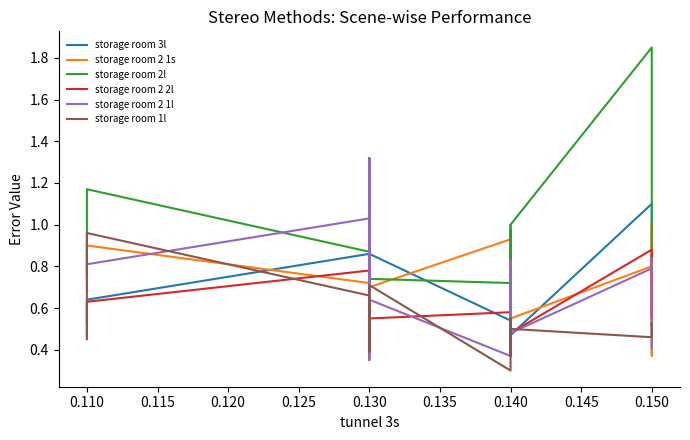

True or false: storage room 2l and storage room 2 2l cross at least once.

False